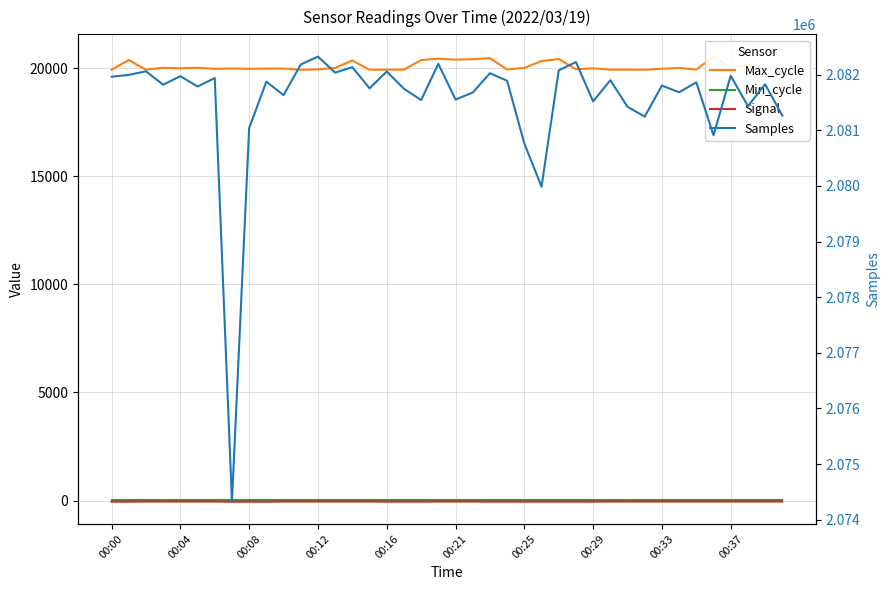

What is the greatest value displayed?

2082327